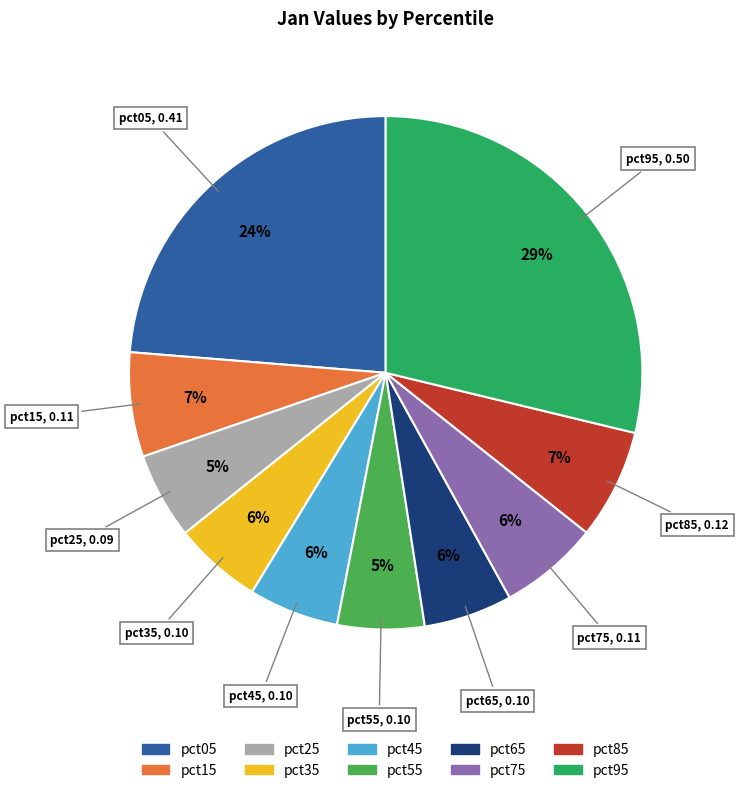

What percentage is the pct75 slice, to the nearest percent?

6%